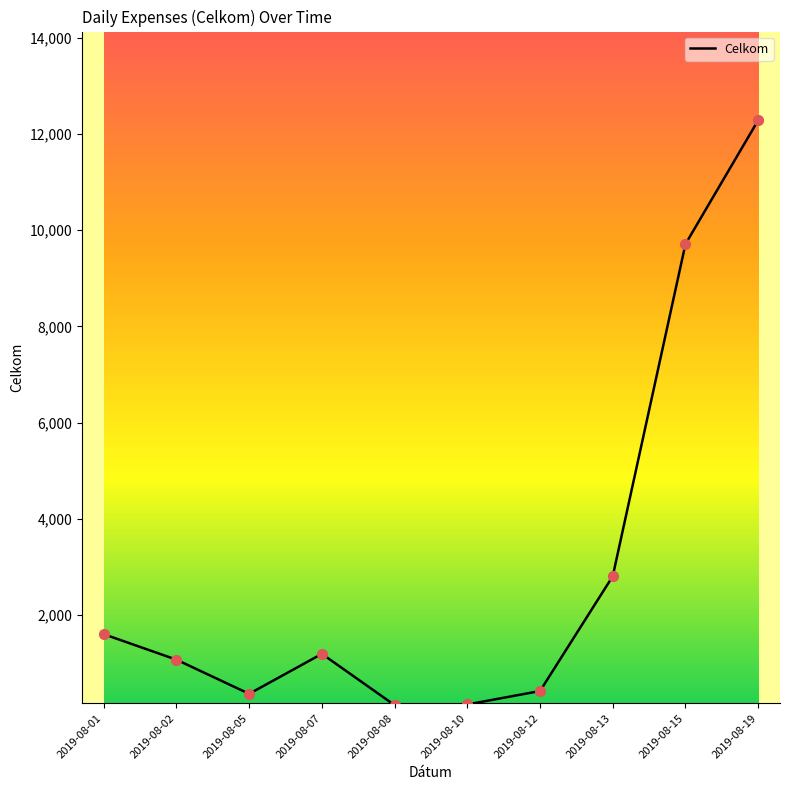

Between 2019-08-10 and 2019-08-02, which is larger?

2019-08-02